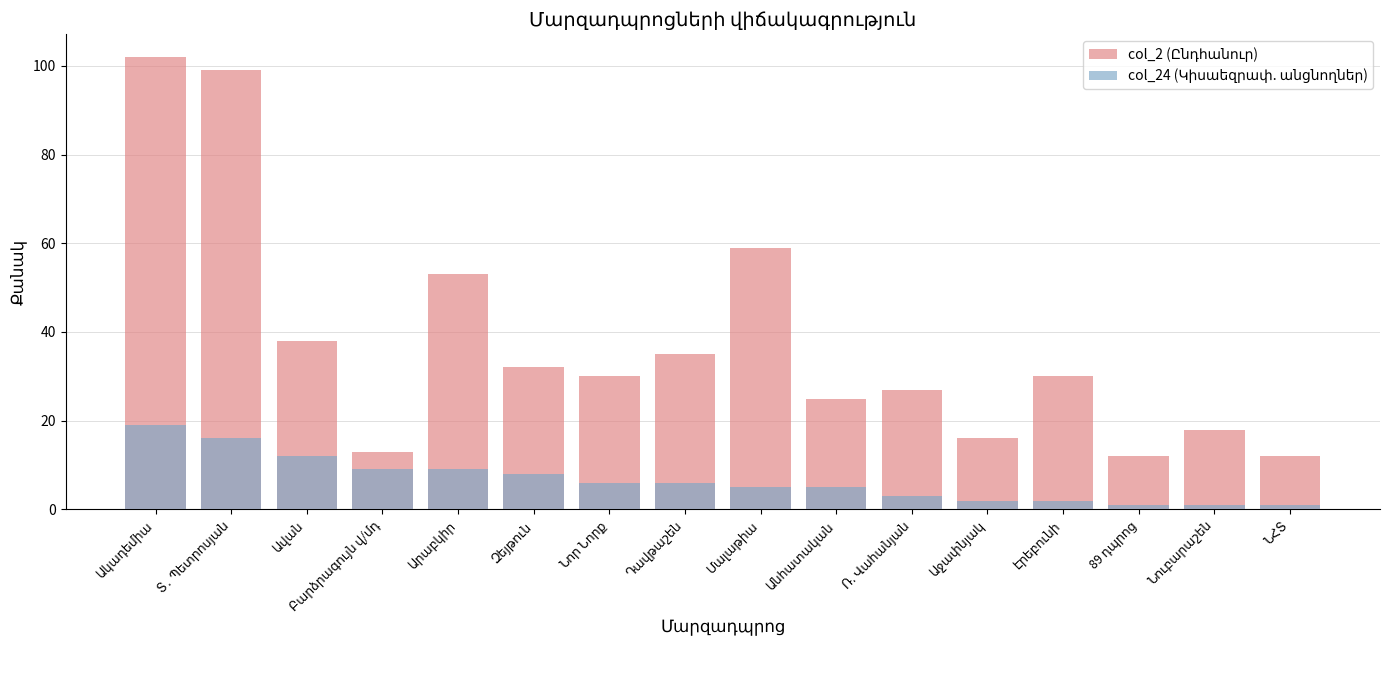

How many values in the col_24 (Կիսաեզրափ. անցնողներ) series exceed 6?

6